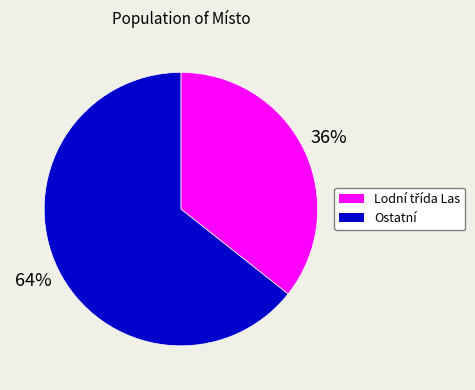

To the nearest percent, what is the average slice percentage?

50%